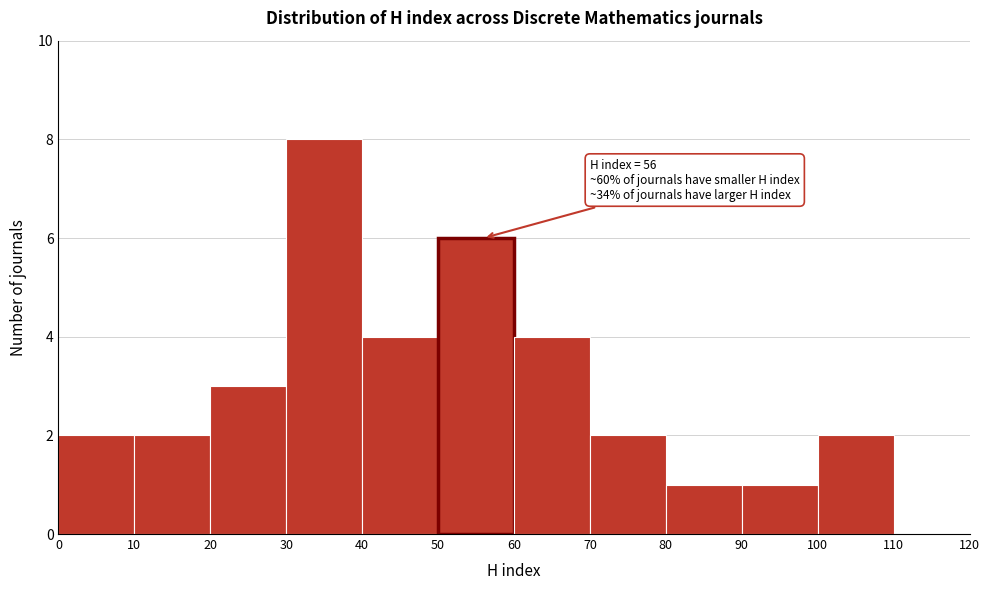

Over which range of the x-axis is the bar tallest?

30 to 40